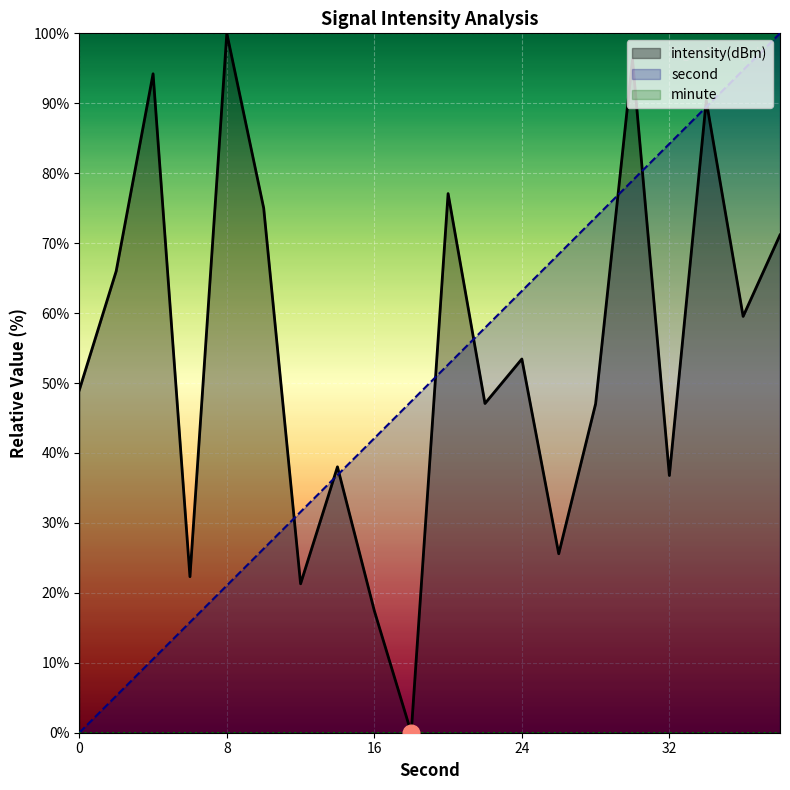

Reading right to left, extract all data points from this chart.

intensity(dBm): 38=71.2	36=59.5	34=90.4	32=36.8	30=96.2	28=47.0	26=25.6	24=53.4	22=47.1	20=77.1	18=0.0	16=17.4	14=38.0	12=21.3	10=75.0	8=100.0	6=22.3	4=94.2	2=66.0	0=49.0
second: 38=100.0	36=94.7	34=89.5	32=84.2	30=78.9	28=73.7	26=68.4	24=63.2	22=57.9	20=52.6	18=47.4	16=42.1	14=36.8	12=31.6	10=26.3	8=21.1	6=15.8	4=10.5	2=5.3	0=0.0